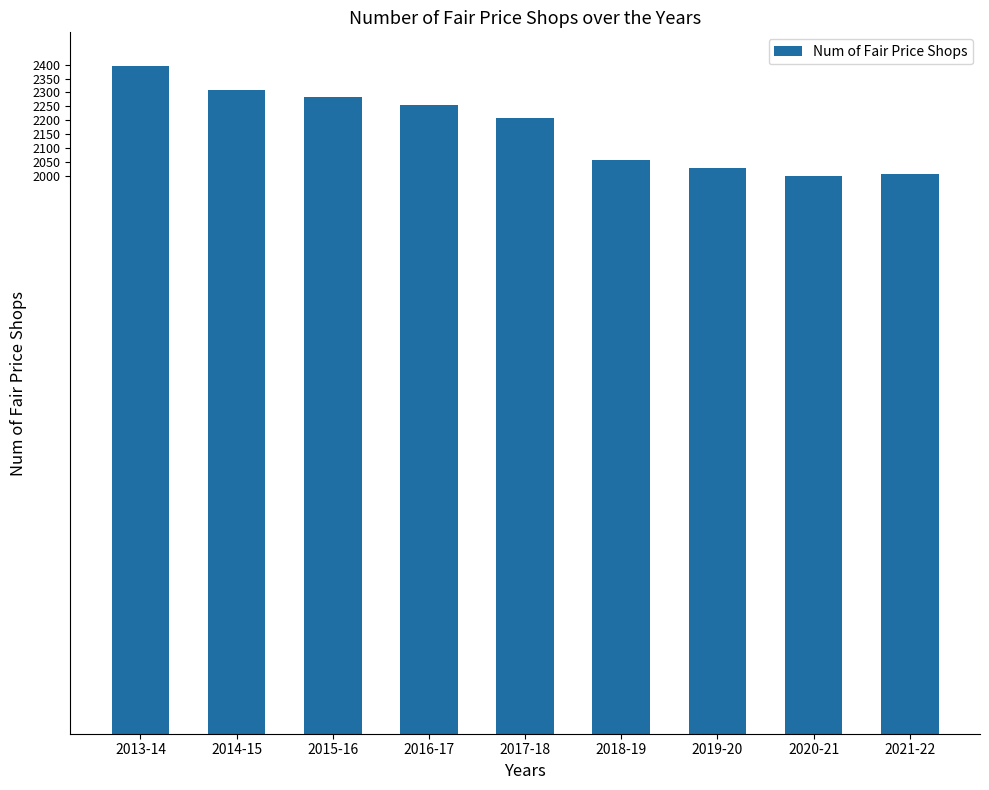

What is the difference between the second highest and second lowest values?

301